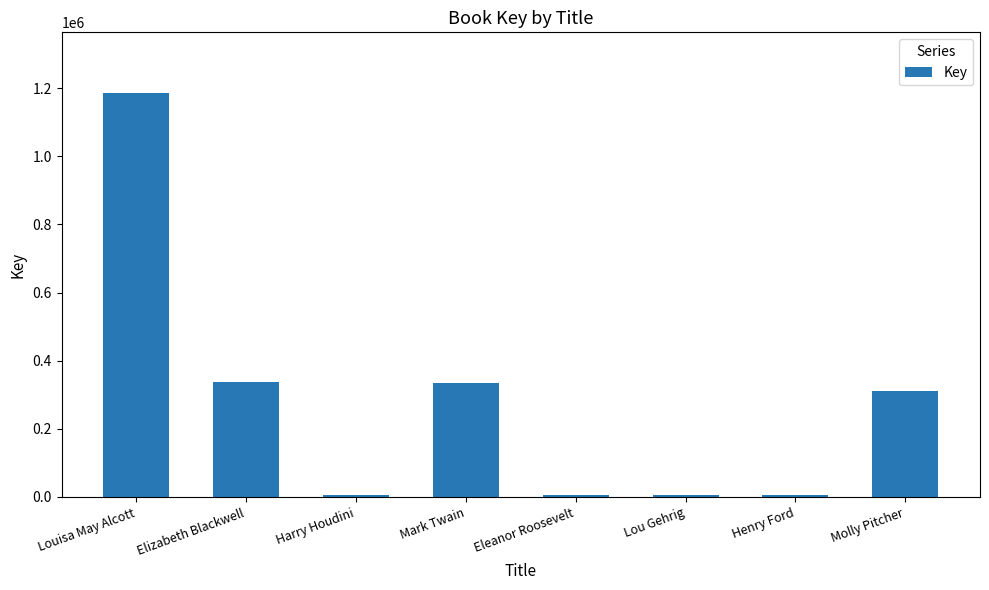

Which has a higher value, Molly Pitcher or Harry Houdini?

Molly Pitcher